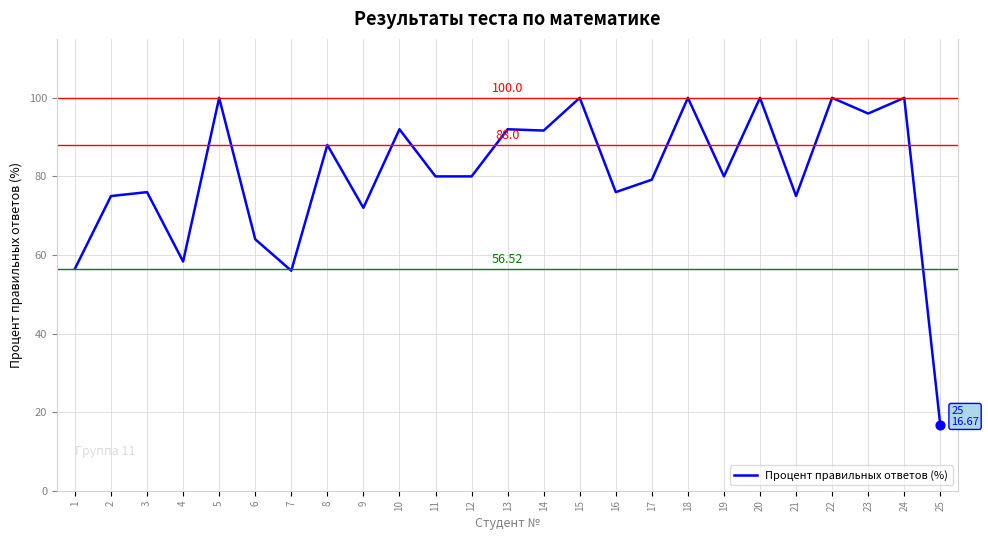

Which has a higher value, 25 or 13?

13